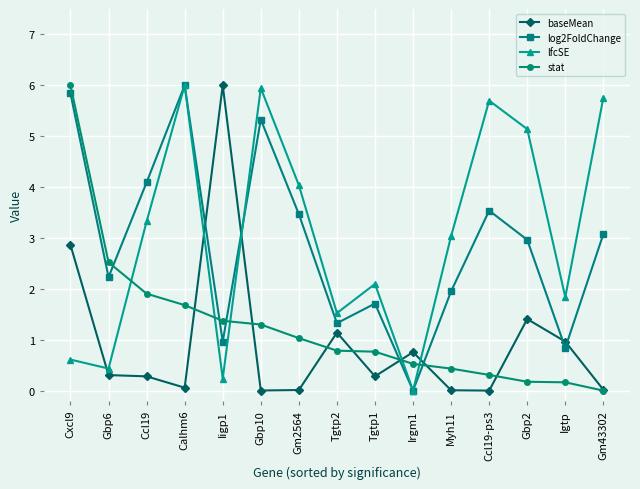

Which series changed the most between Gm2564 and Irgm1?

lfcSE